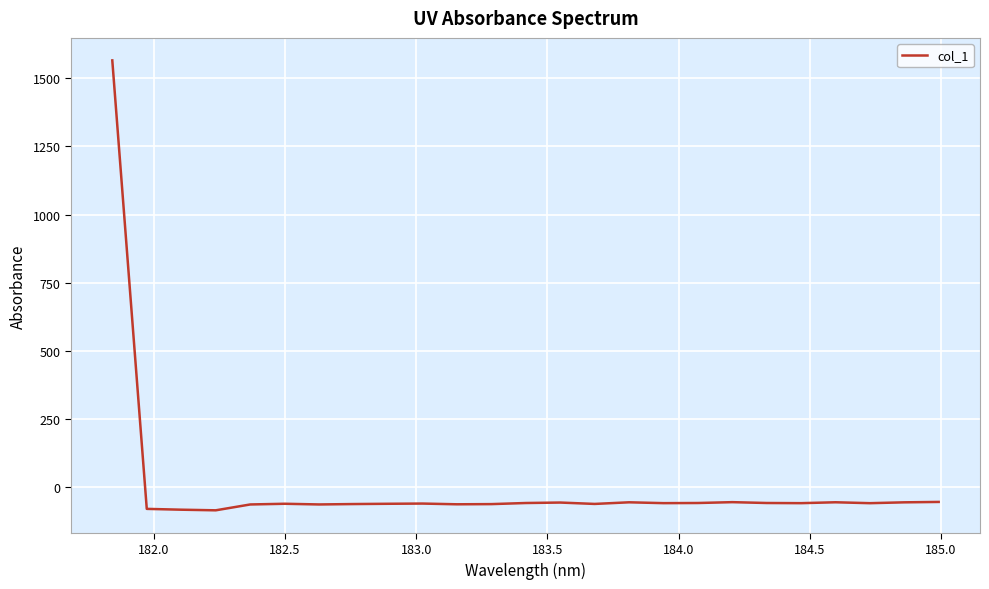

What is the maximum value shown in the chart?

1565.5